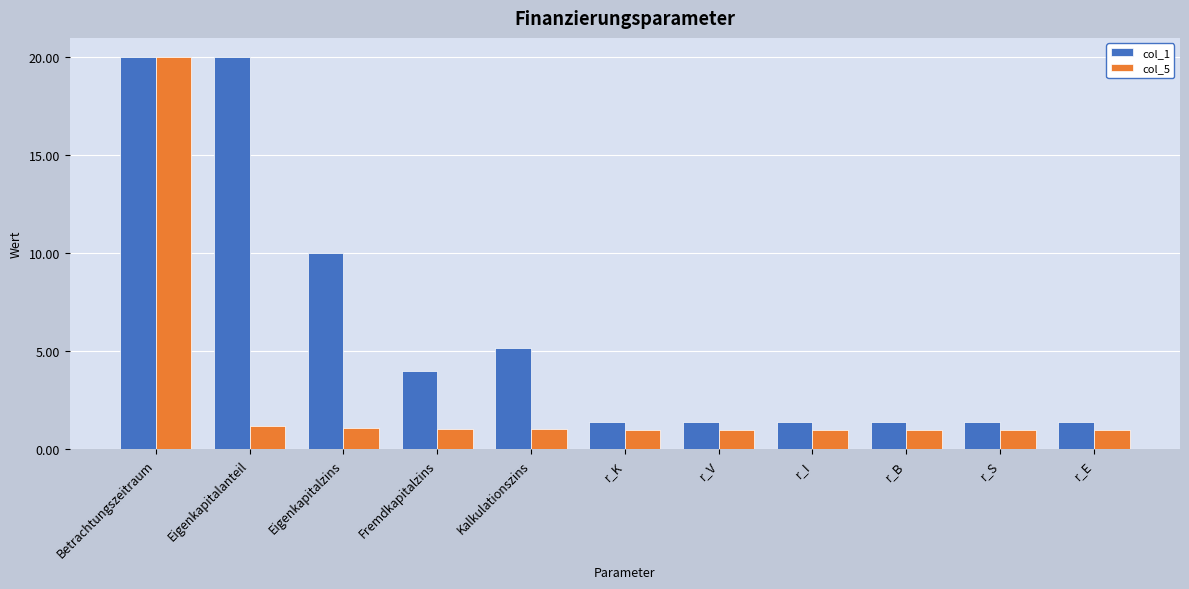

What is the lowest value of the col_5 series?

1.0